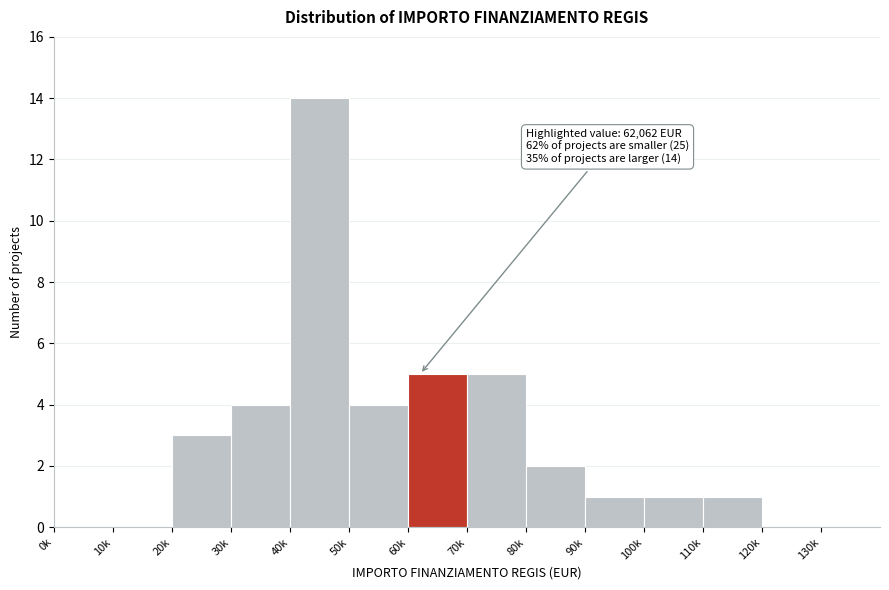

Reading right to left, list all the values displayed in this chart.

120k=0	110k=1	100k=1	90k=1	80k=2	70k=5	60k=5	50k=4	40k=14	30k=4	20k=3	10k=0	0k=0